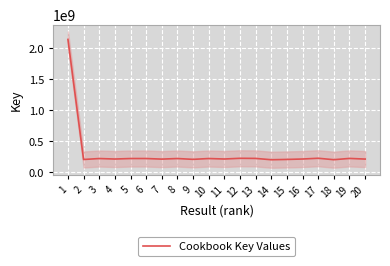

True or false: the data shows 316048755 at 17.

False